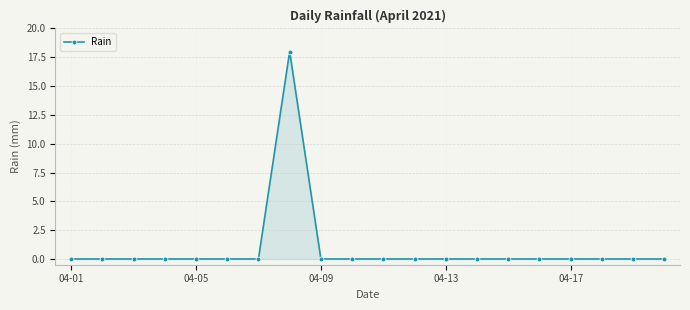

What is the greatest value displayed?

18